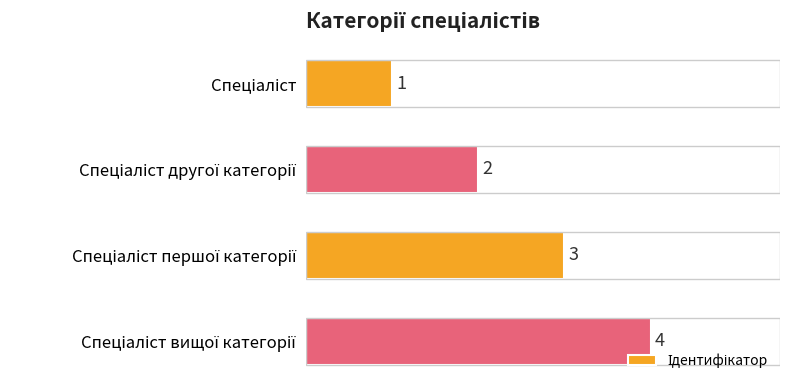

How many values are between 2 and 4?

3